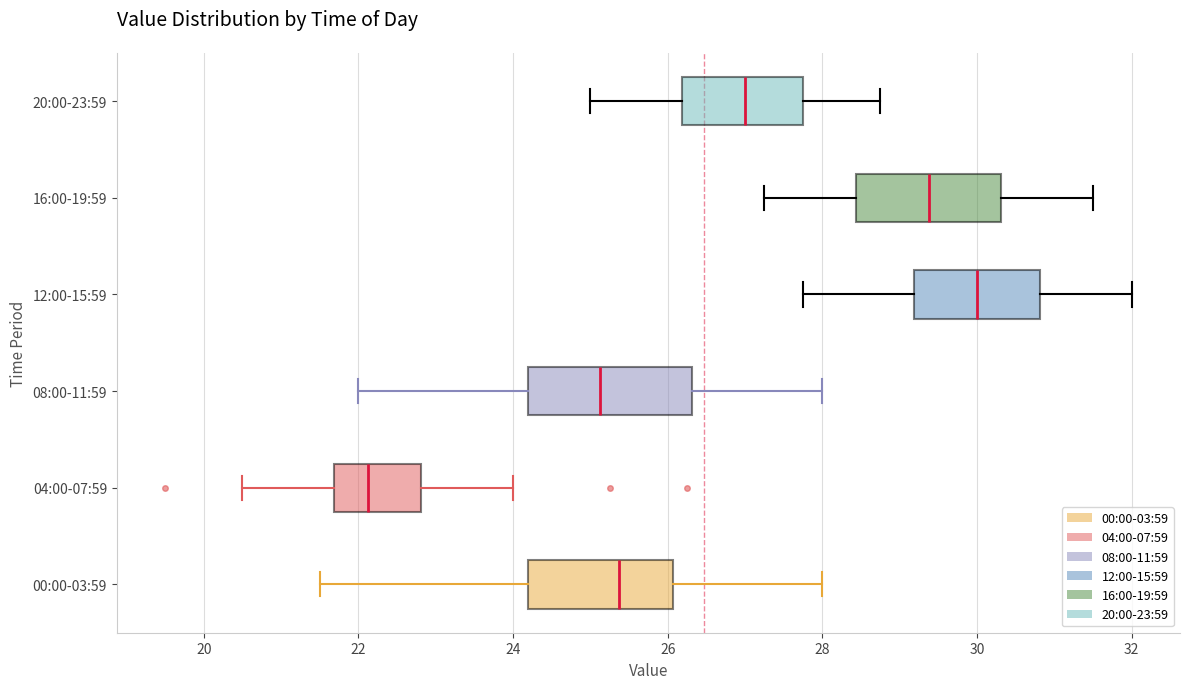

Comparing the boxes themselves (not the whiskers), which one is the widest?

08:00-11:59